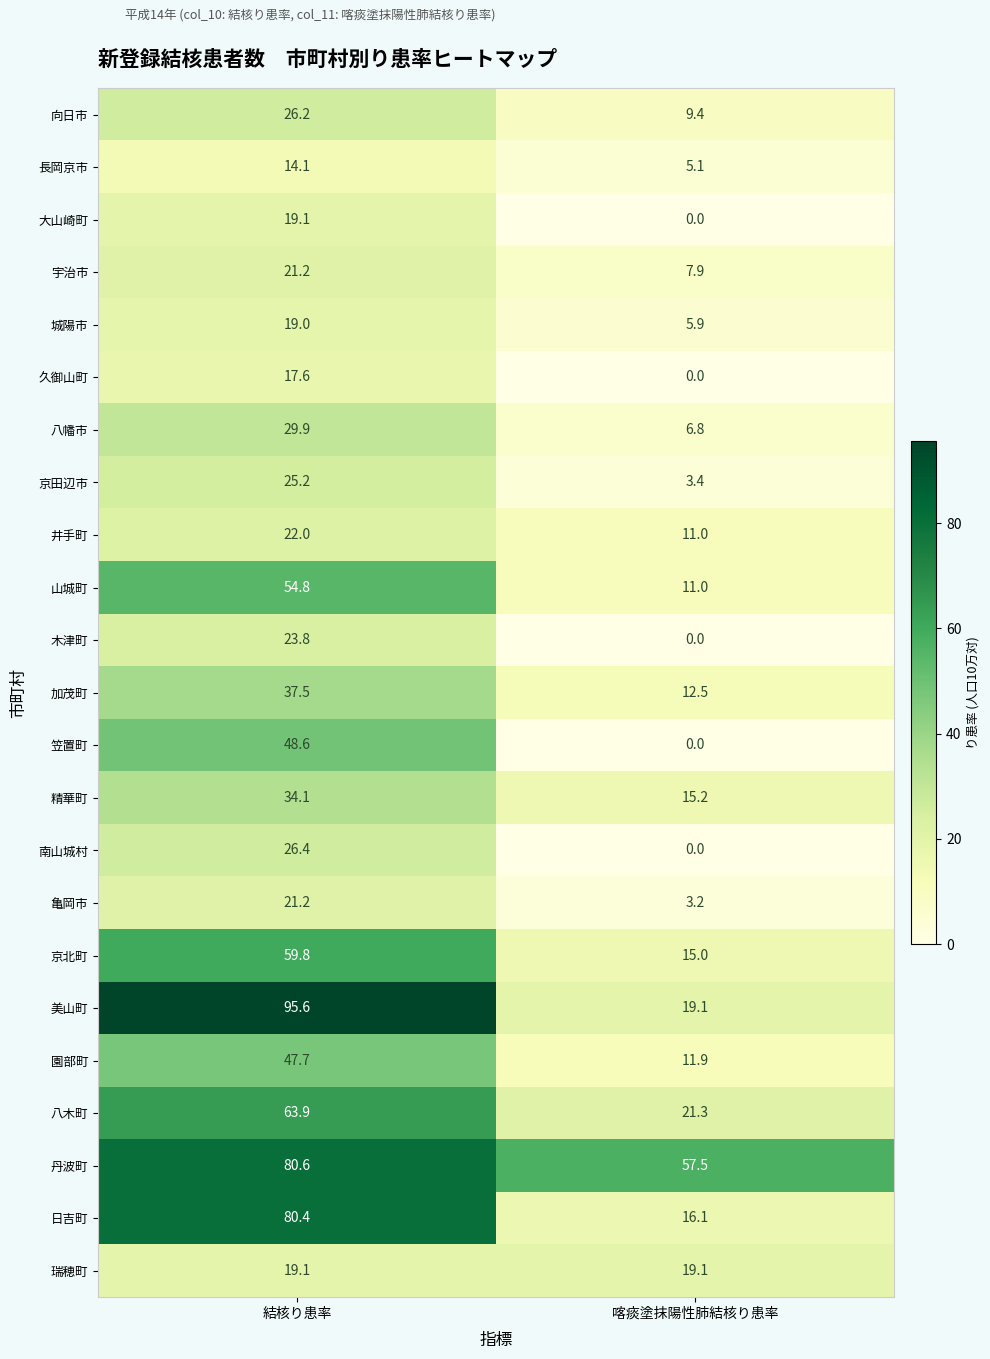

Where is 山城町 nearest to the value 32?

喀痰塗抹陽性肺結核り患率